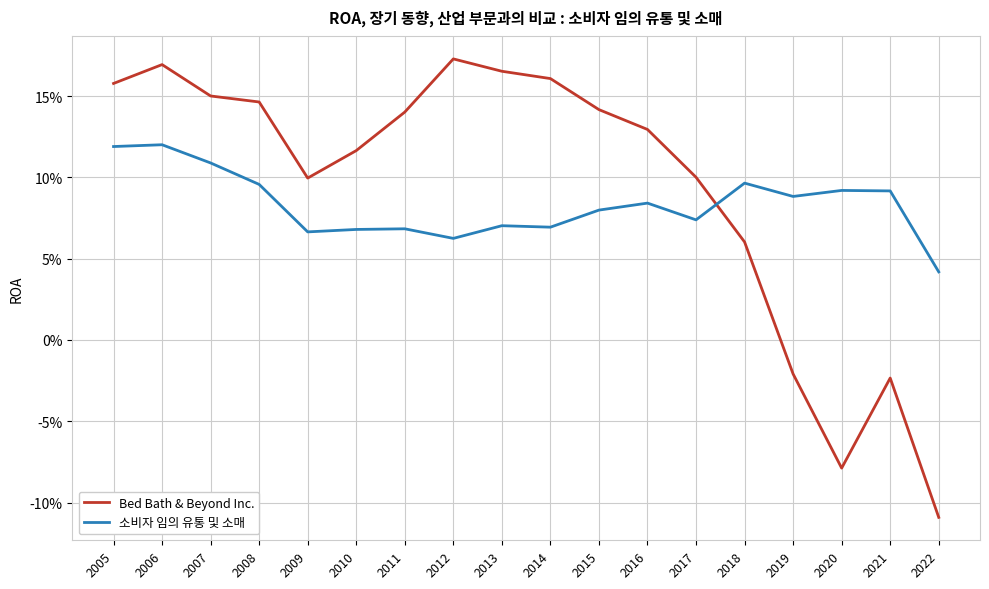

Rank the series by their maximum value, from highest to lowest.

Bed Bath & Beyond Inc., 소비자 임의 유통 및 소매